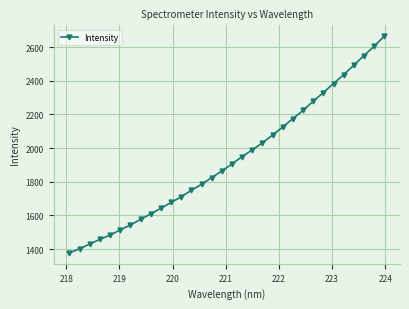

What is the value of the 9th point from the left?

1608.7